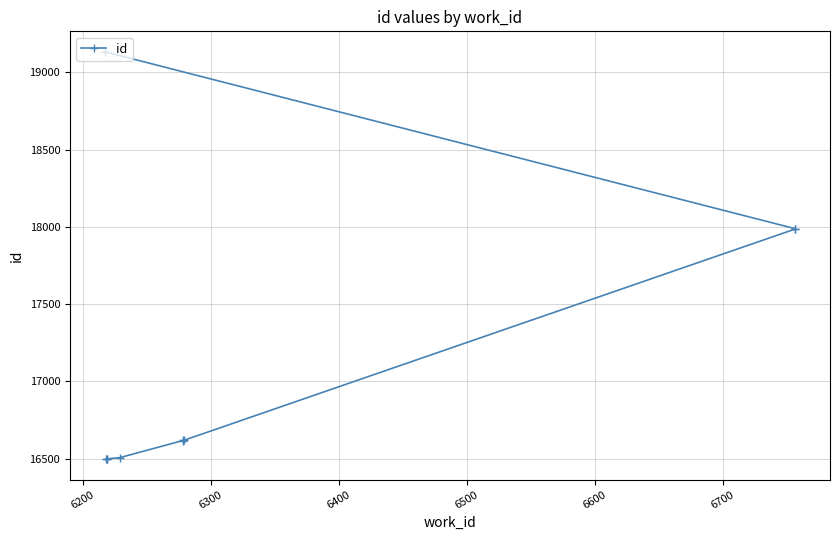

What is the difference between the maximum and second lowest values?

2637